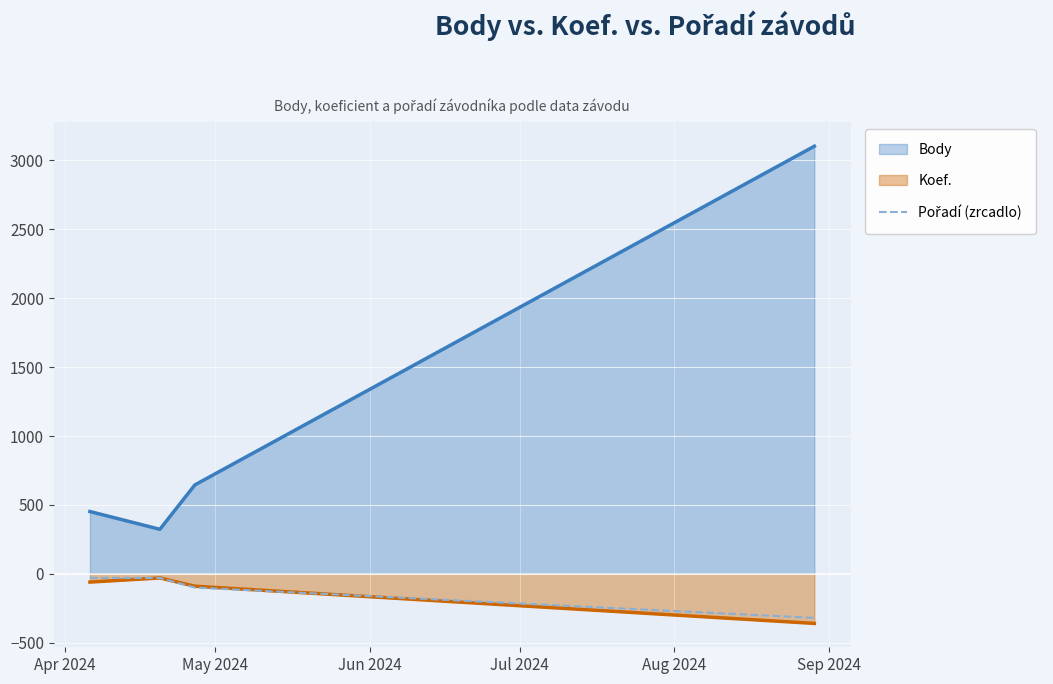

True or false: Koef. and Body intersect in this chart.

False